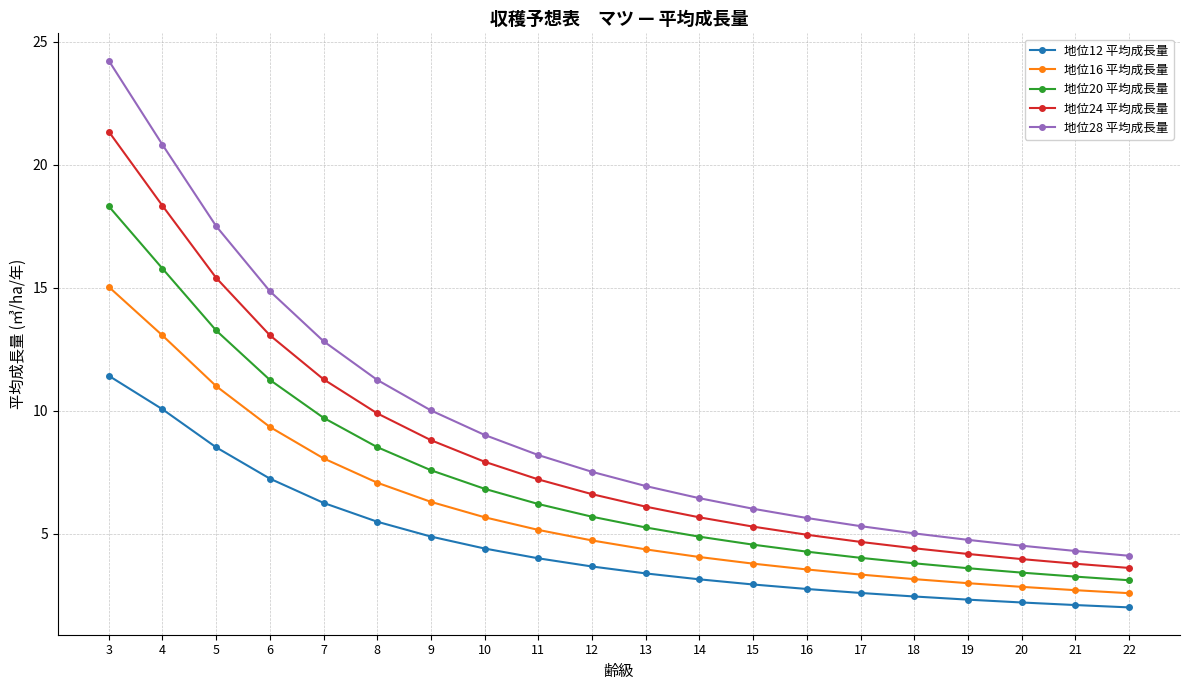

The 地位16 平均成長量 series shows 7.8 at 12. True or false?

False